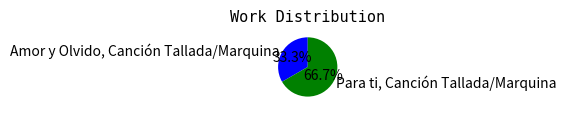

Count the number of slices in the pie.

2